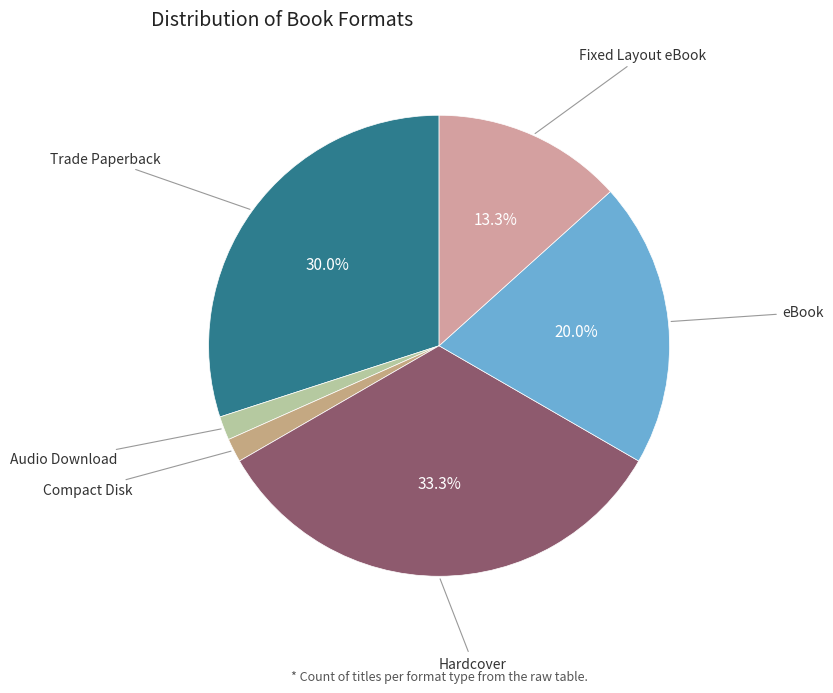

Is the sum of Compact Disk and eBook greater than half?

No